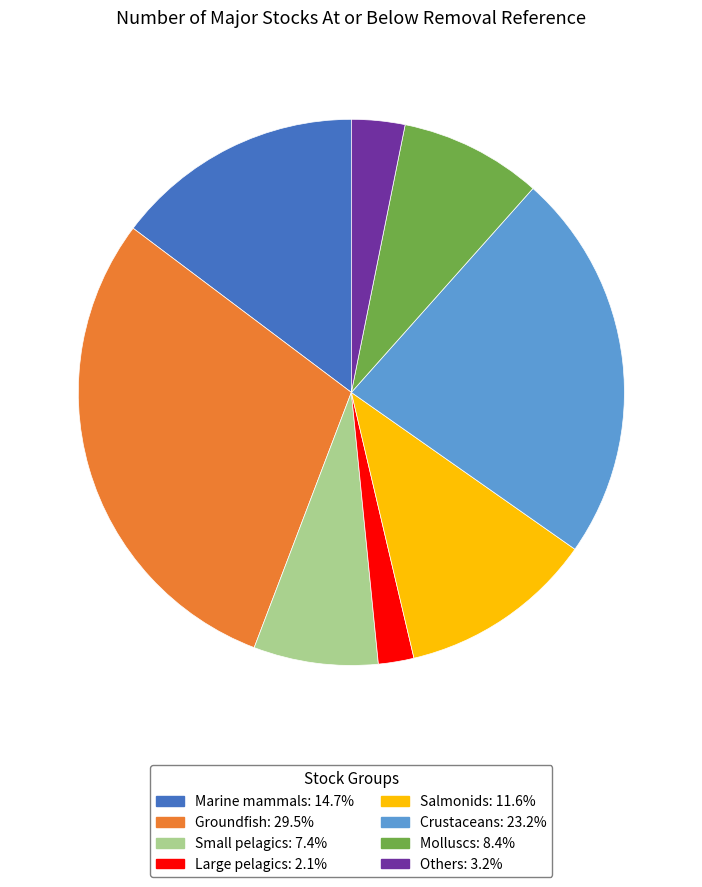

Which category has the biggest portion of the pie?

Groundfish